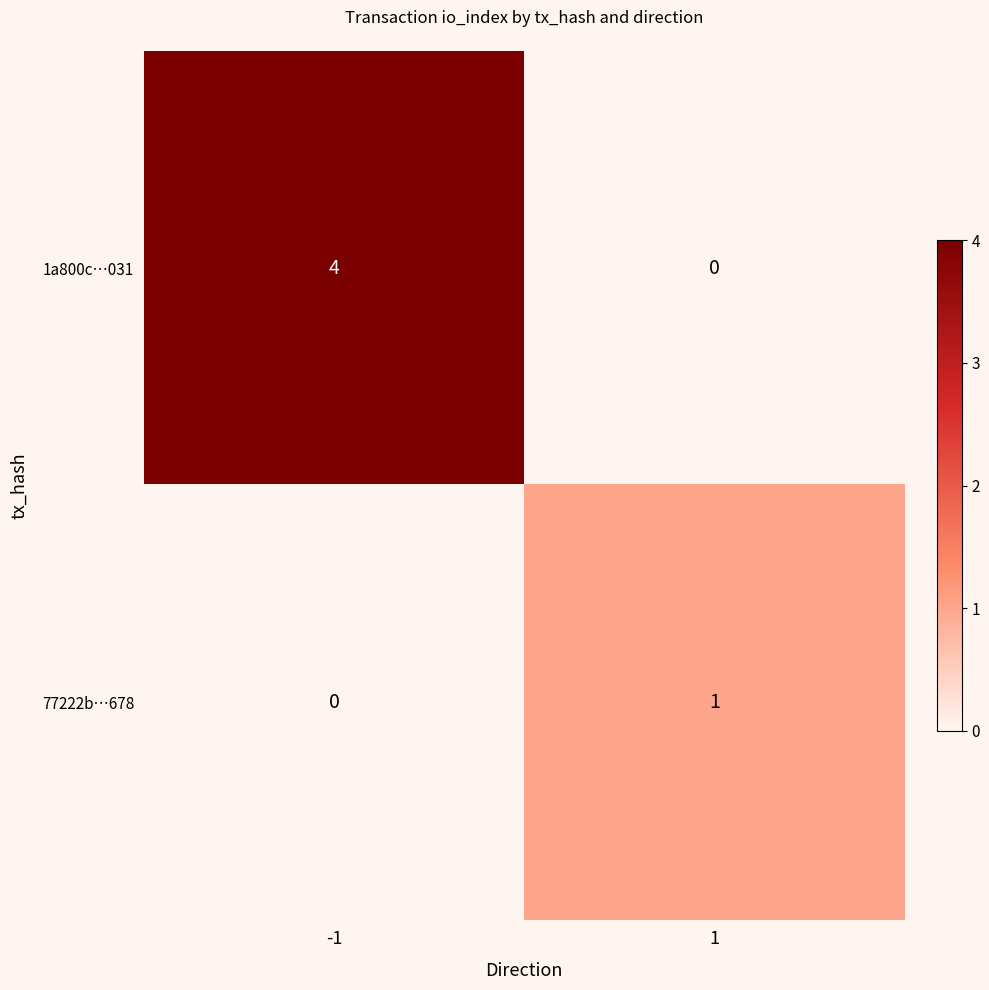

How many distinct data groups are displayed?

2